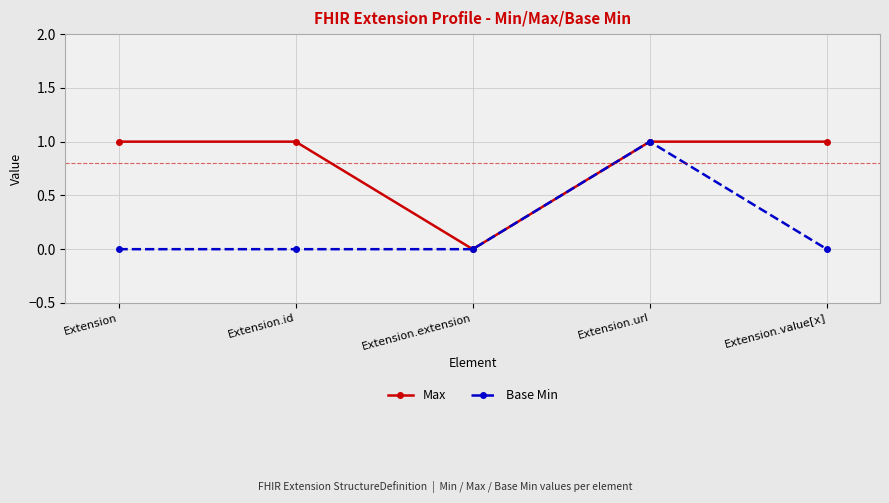

What position from the left is Extension.extension?

3